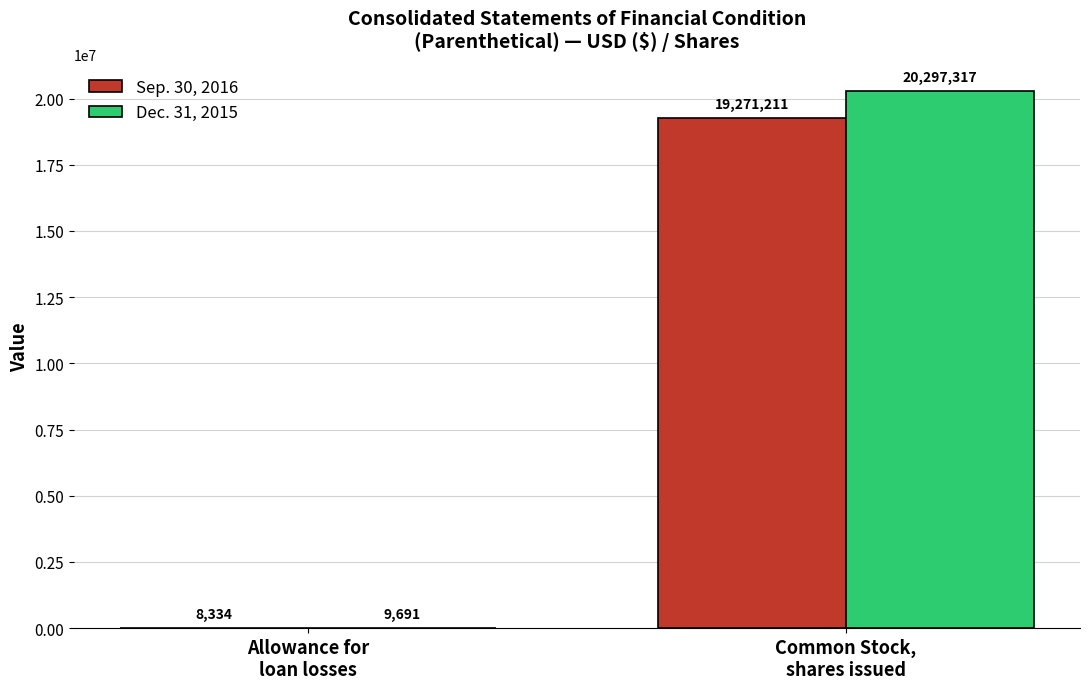

What is the highest value of the Sep. 30, 2016 series?

19271211